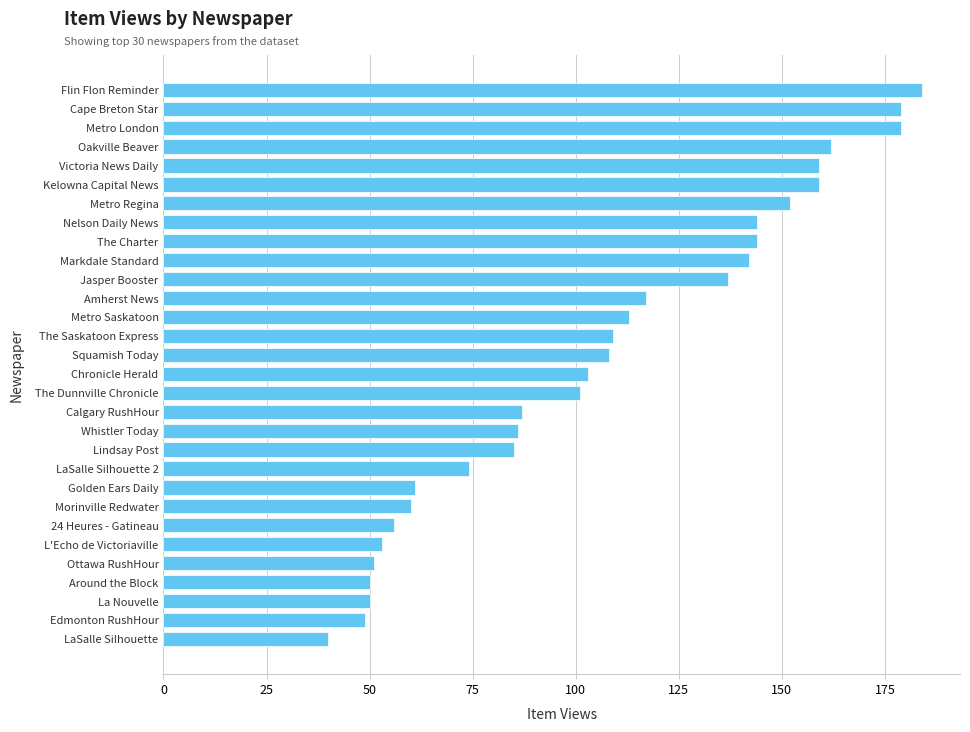

True or false: the data shows 142 at Markdale Standard.

True